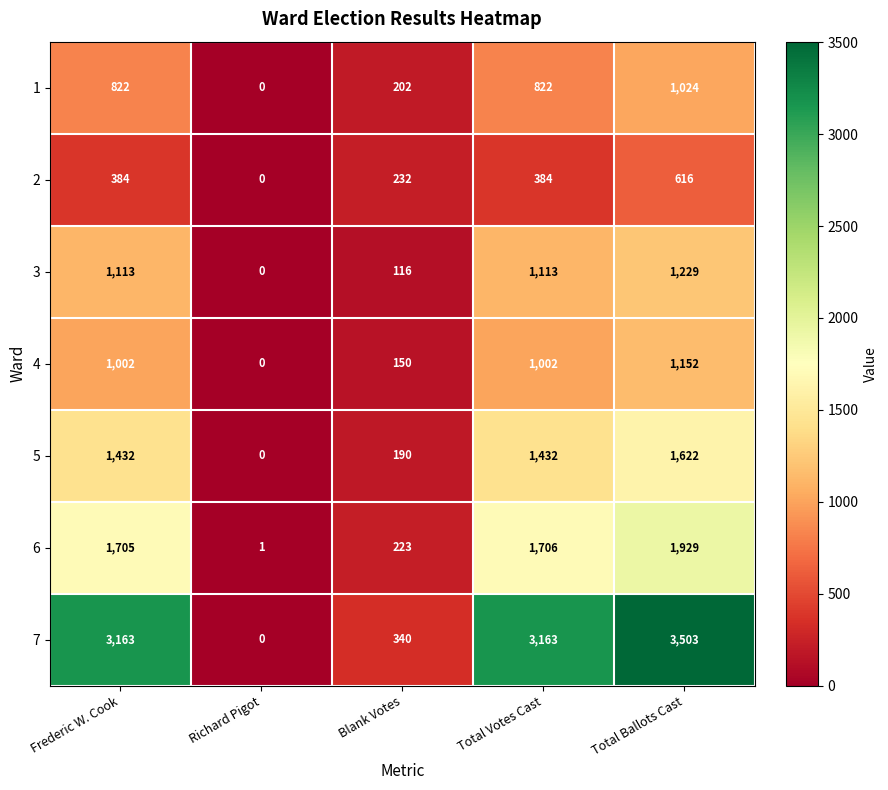

What is the difference between the second highest and second lowest values in the 1 series?

620